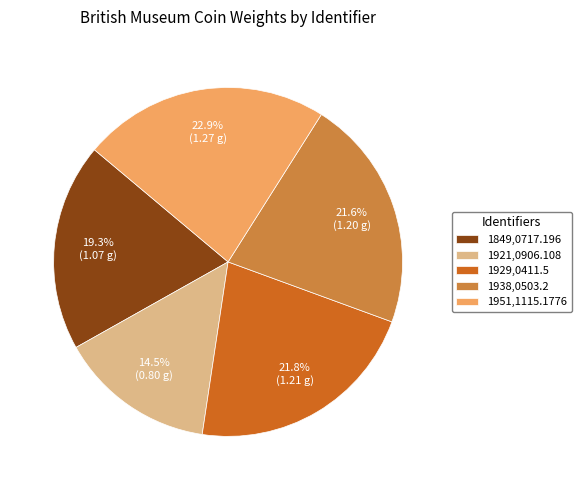

To the nearest percent, what is the average slice percentage?

20%